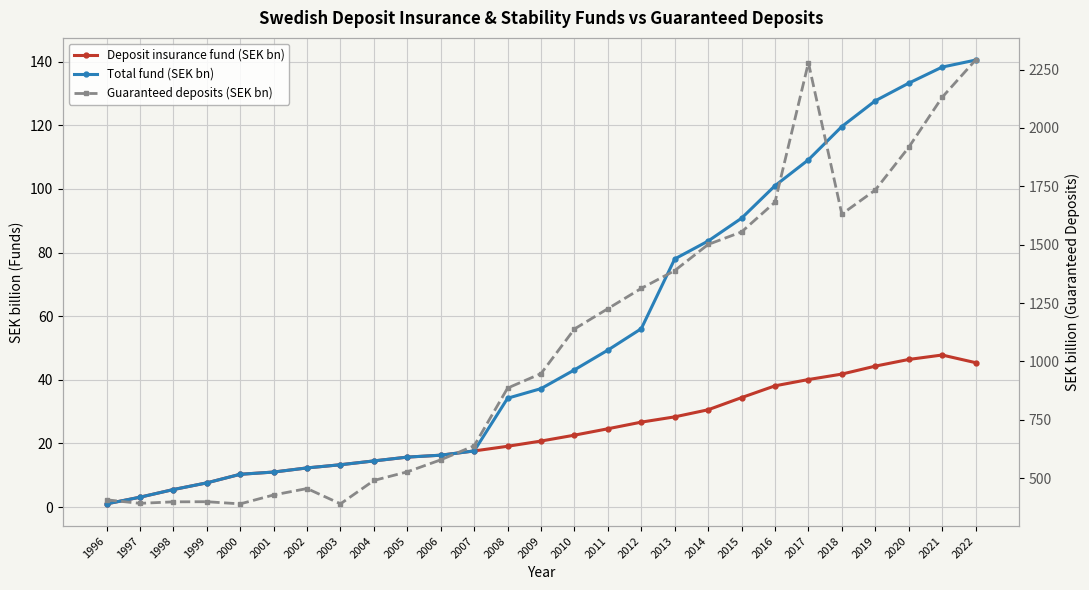

Rank the series at 2017 from highest to lowest value.

Guaranteed deposits (SEK bn), Total fund (SEK bn), Deposit insurance fund (SEK bn)